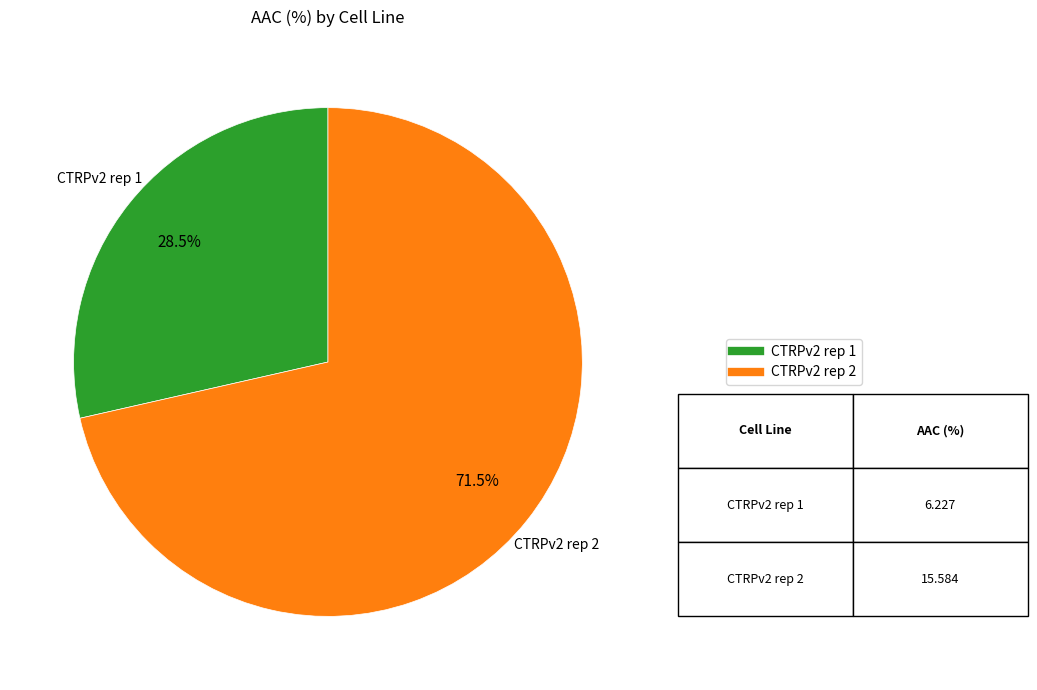

Rank the categories by value from lowest to highest.

CTRPv2 rep 1, CTRPv2 rep 2